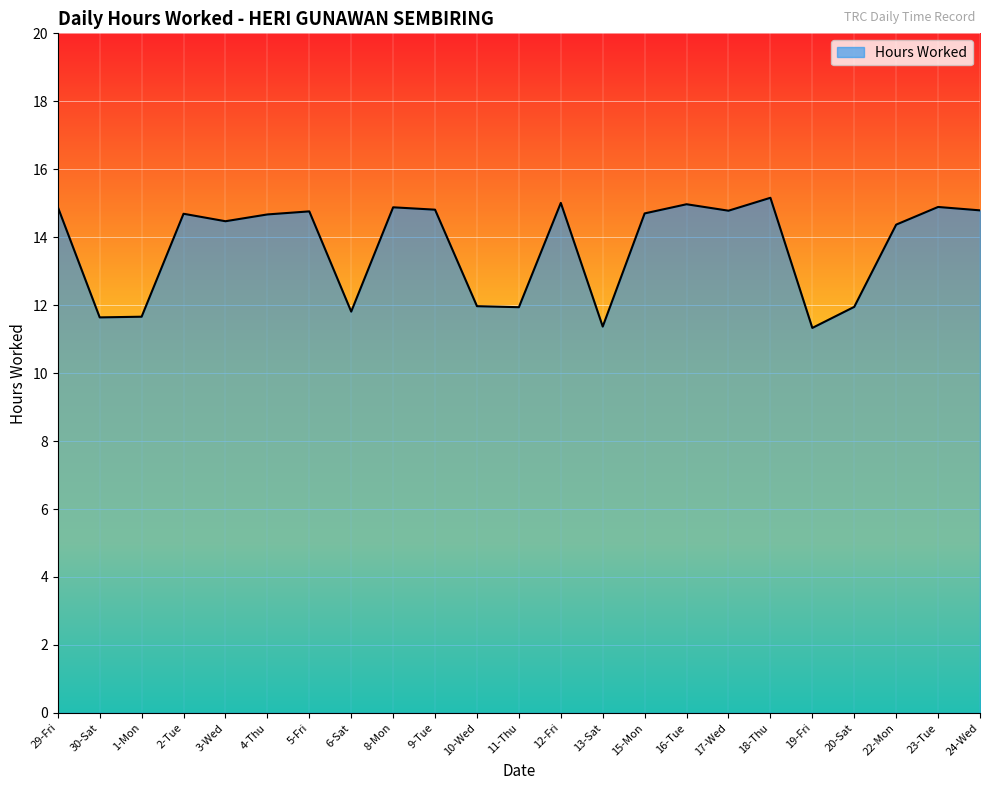

Read the value at 30-Sat.

11.6